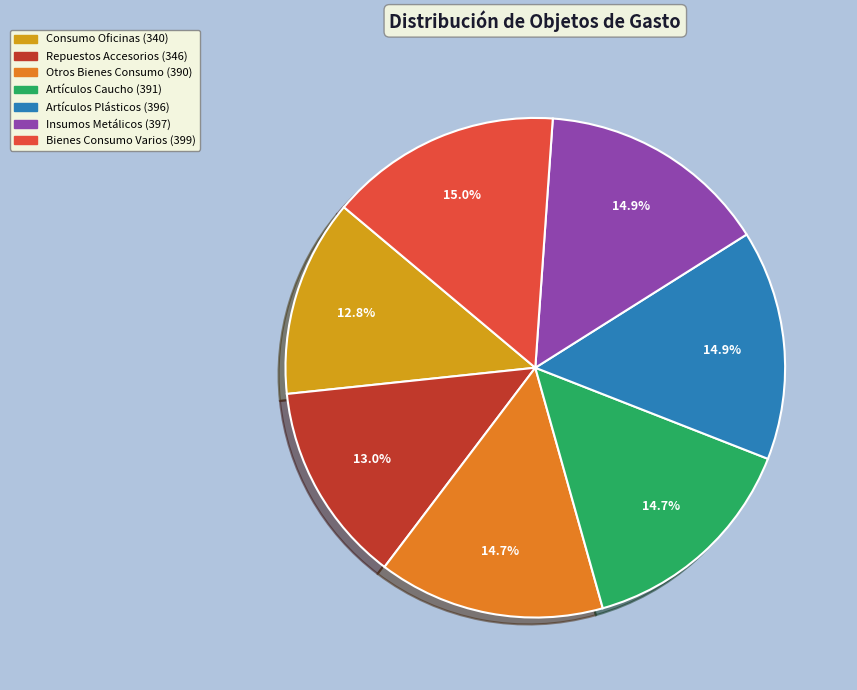

Is there any slice that represents more than half of the pie?

No